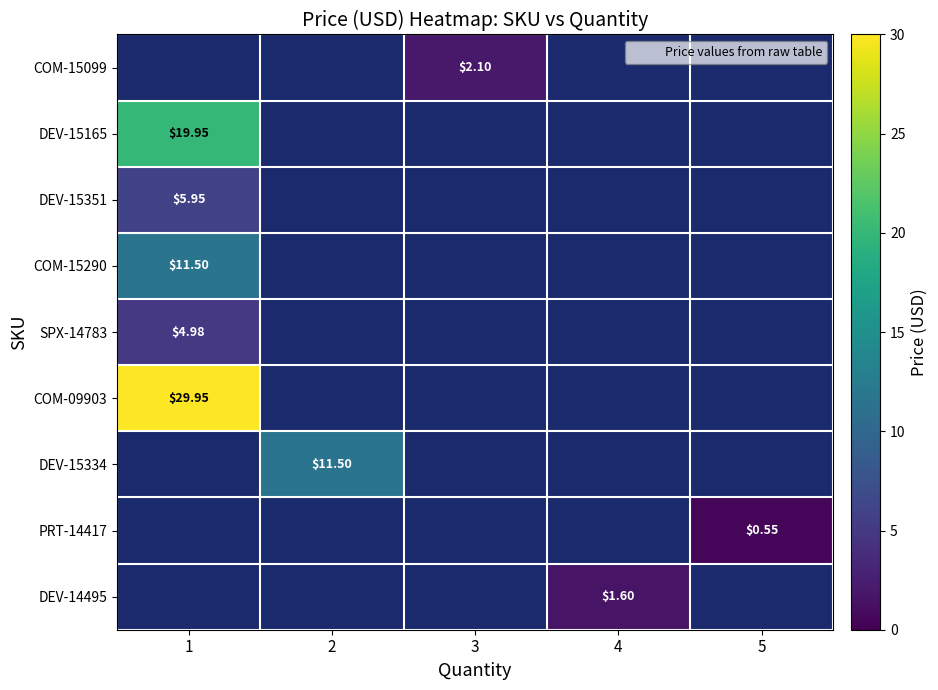

At which label does row_0 first exceed 2?

3